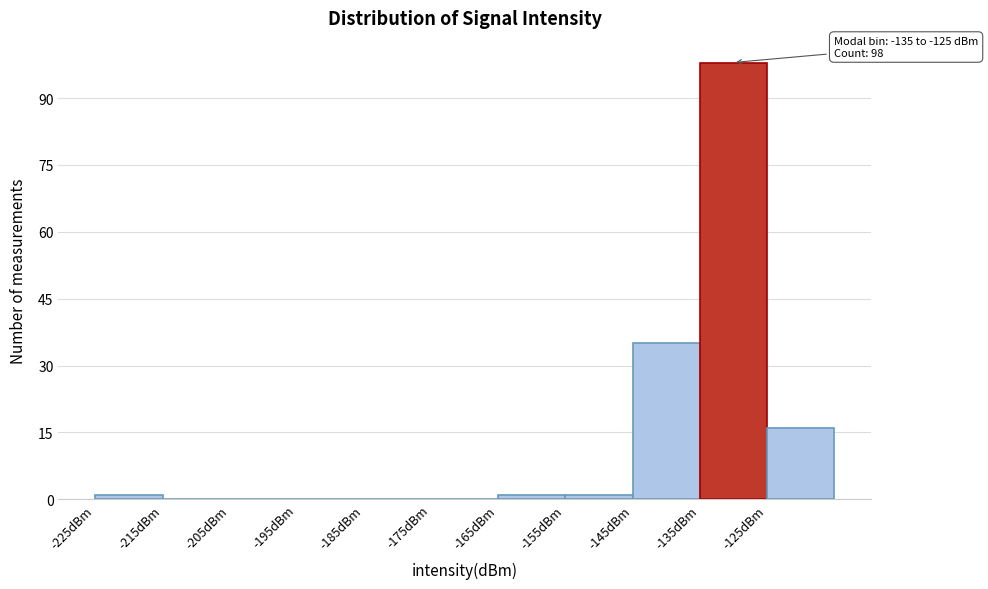

Which range on the x-axis has the tallest bar?

-135 to -125